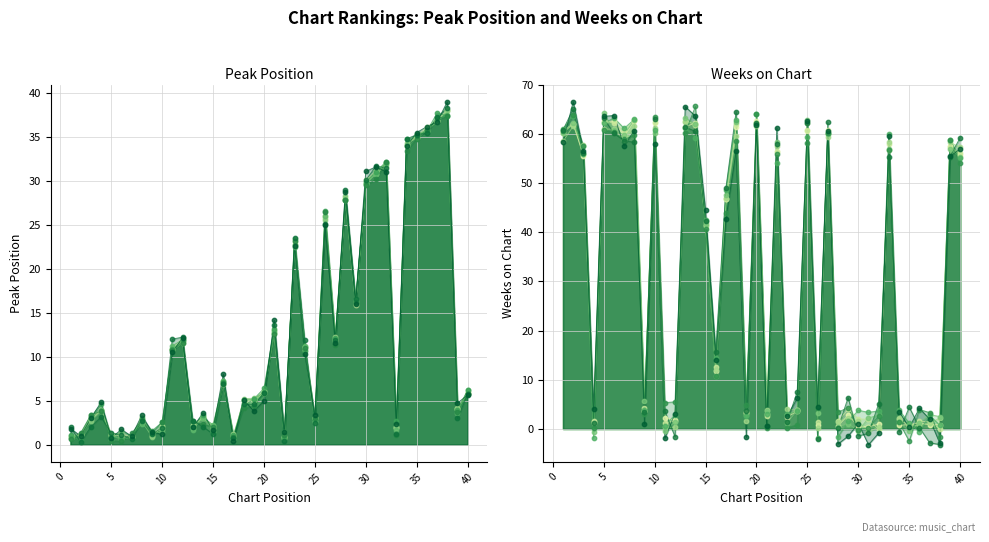

What are all the series names shown in the legend?

Peak Position, Weeks on Chart